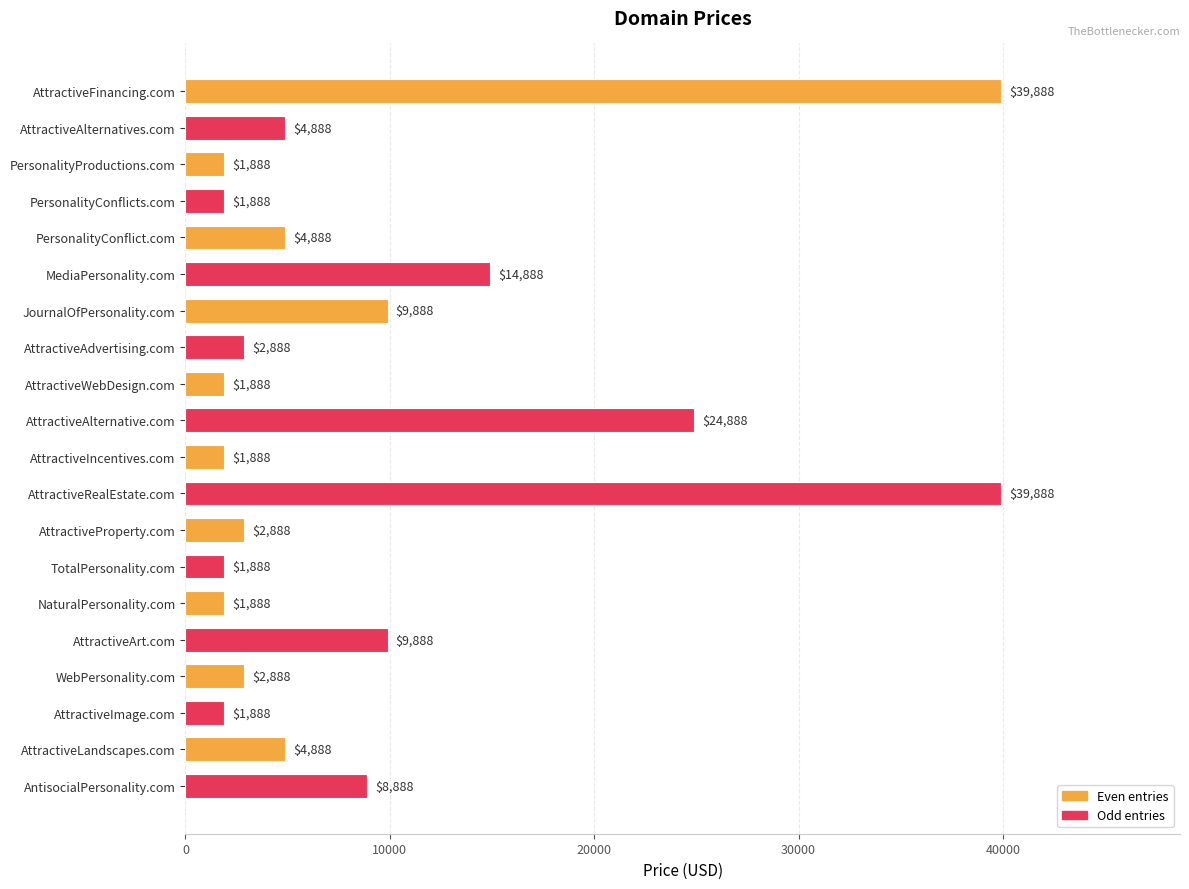

Reading bottom to top, extract all data points from this chart.

8888	4888	1888	2888	9888	1888	1888	2888	39888	1888	24888	1888	2888	9888	14888	4888	1888	1888	4888	39888